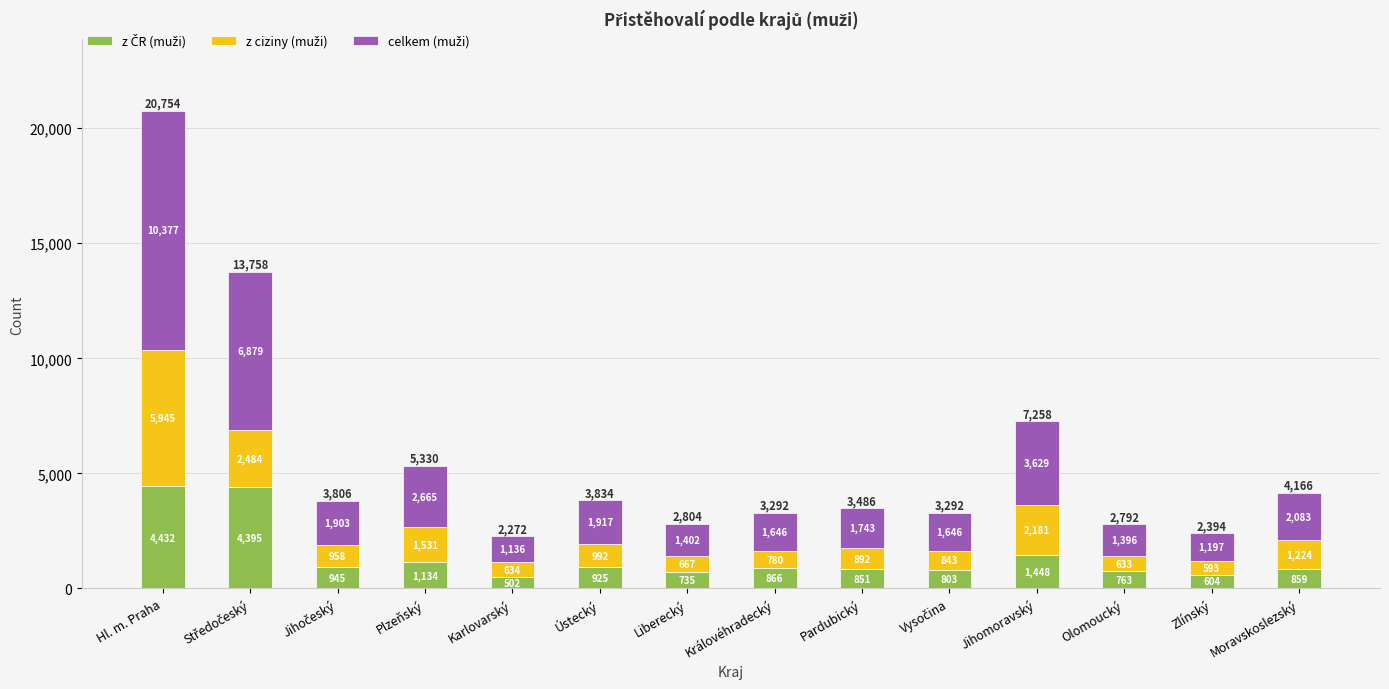

How many series are shown in this chart?

3